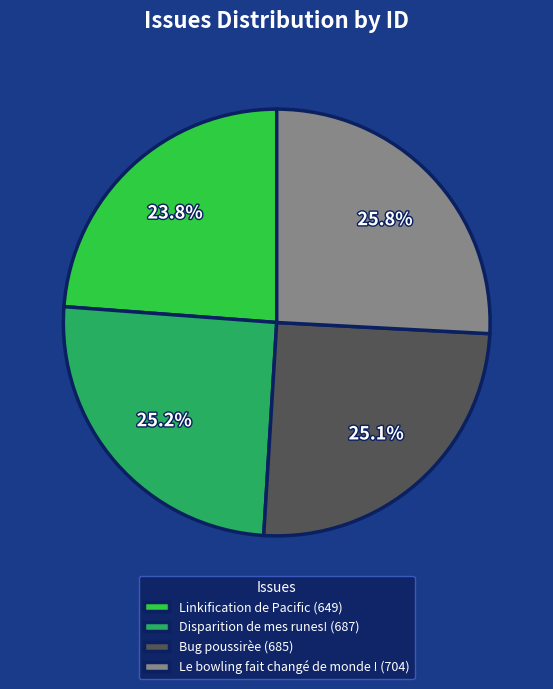

What portion of the pie excludes Bug poussirèe?

74.9%